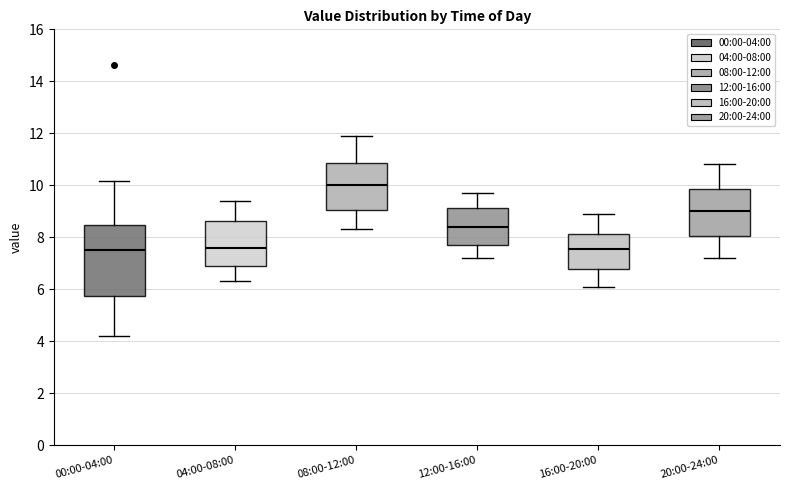

Which box has the highest median line?

08:00-12:00